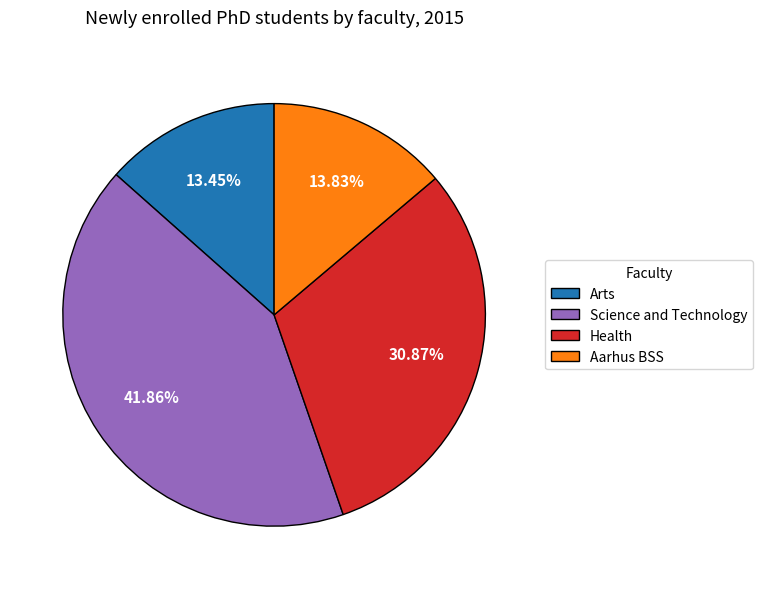

What percentage is the Arts slice, to the nearest percent?

13%